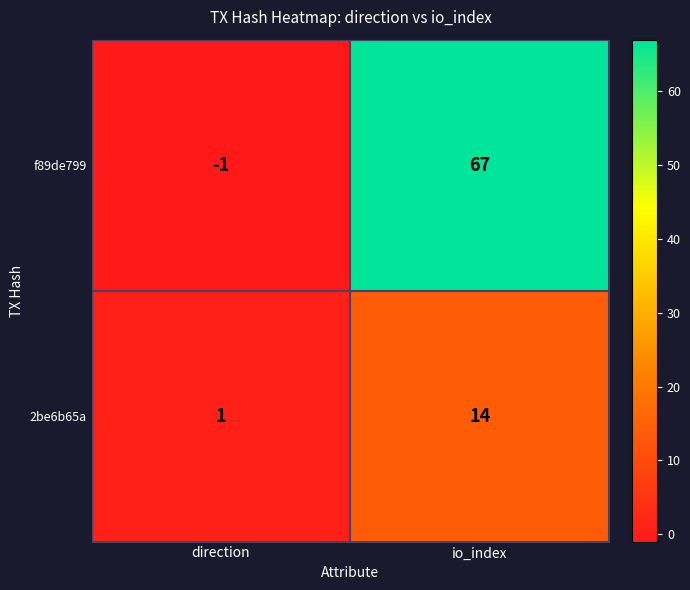

Which series has the largest range (max minus min)?

f89de799